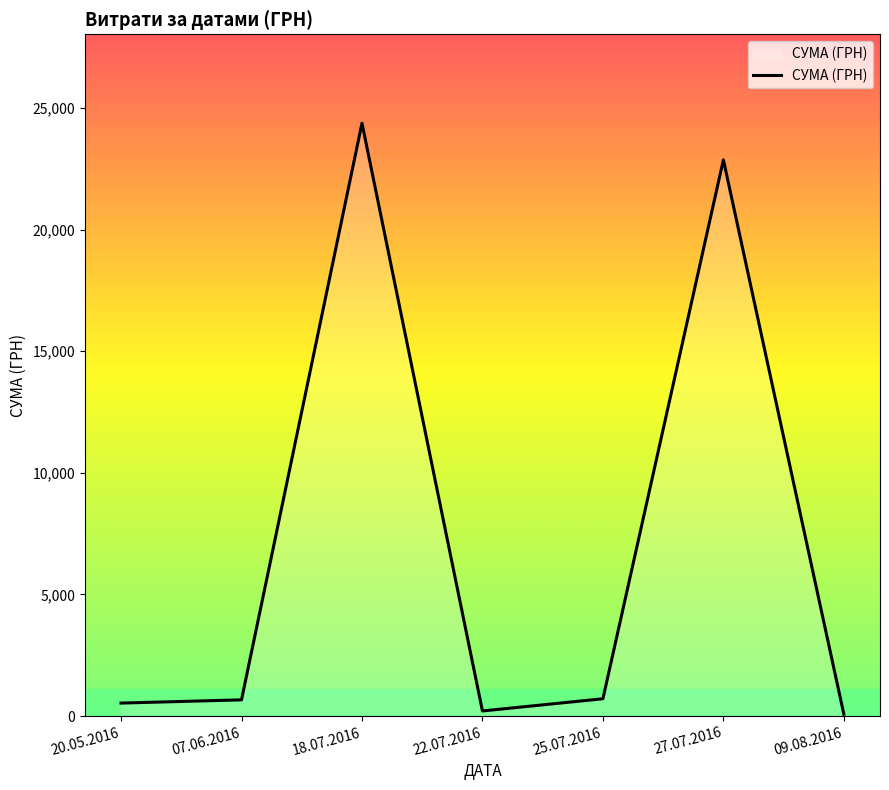

What is the average value?

7063.6